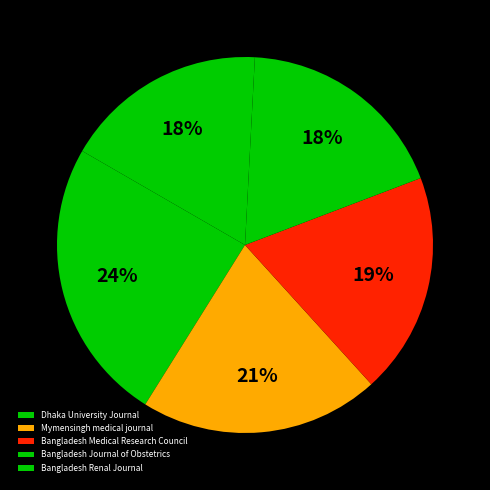

What is the ratio of the value at Dhaka University Journal to the value at Bangladesh Medical Research Council?

1.3